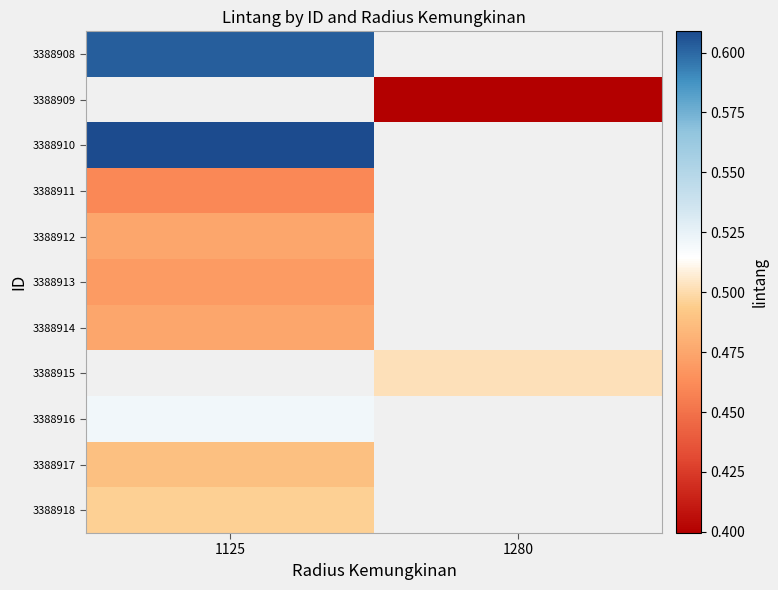

What is the spread (max minus min) of values at 1125?

0.1